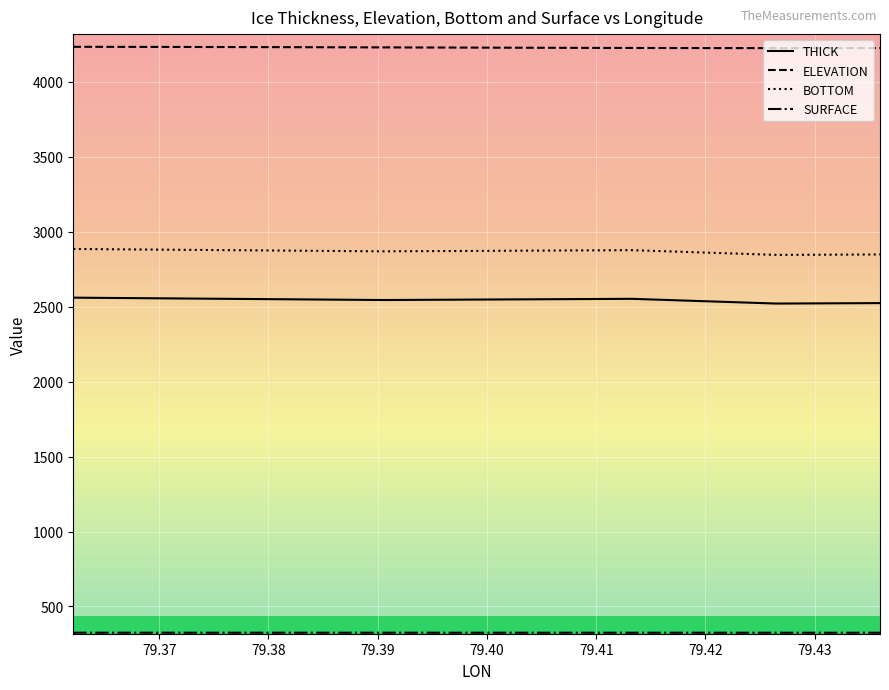

Which series has the largest total across all categories?

ELEVATION